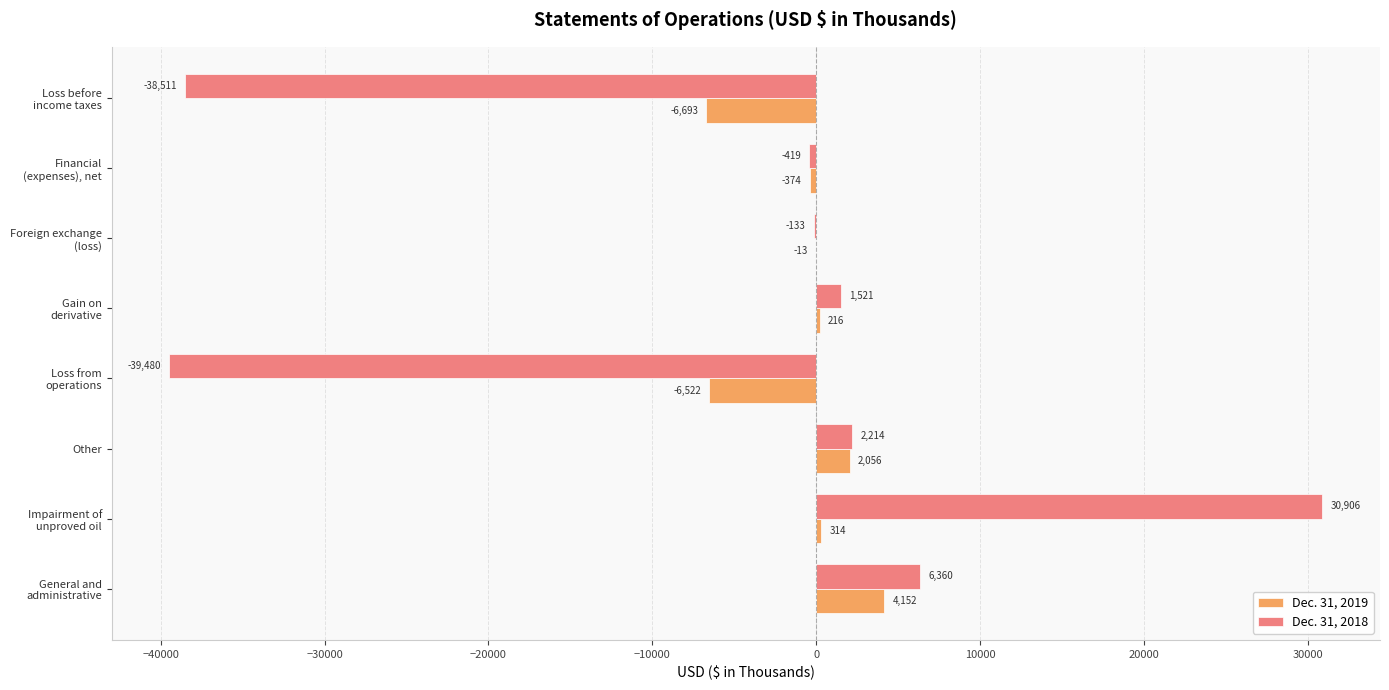

What value does the Dec. 31, 2019 series have at Other, to the nearest 50?

2050